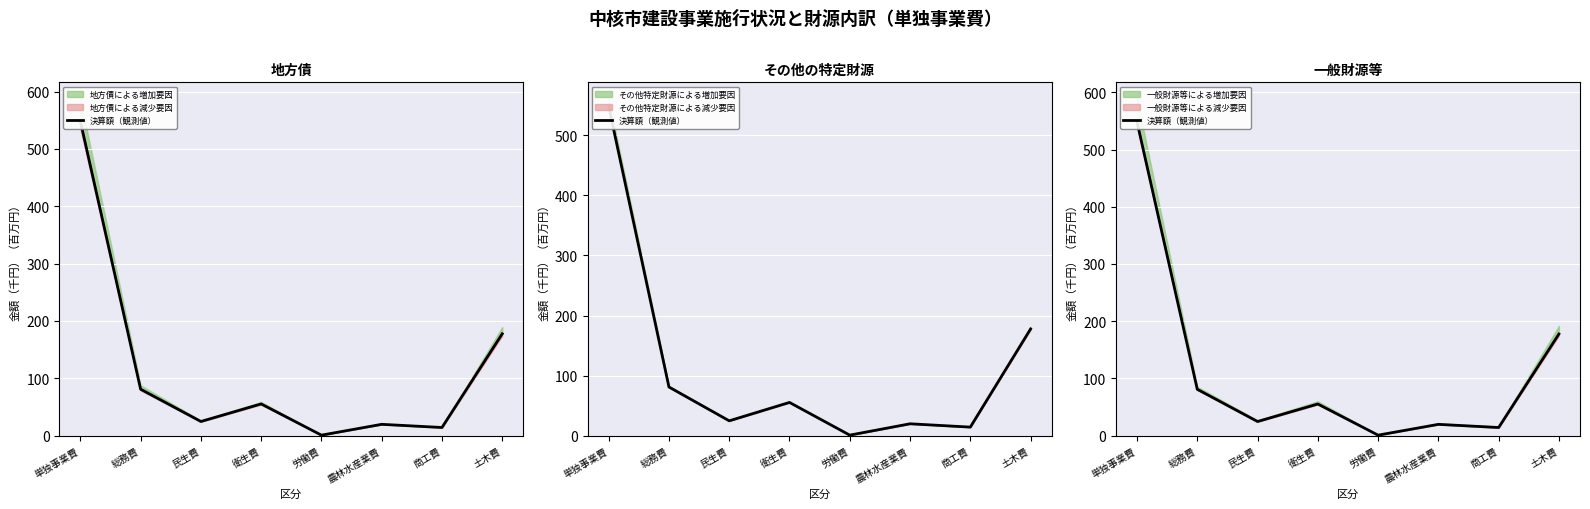

Does the chart display data point markers on the line(s)?

No